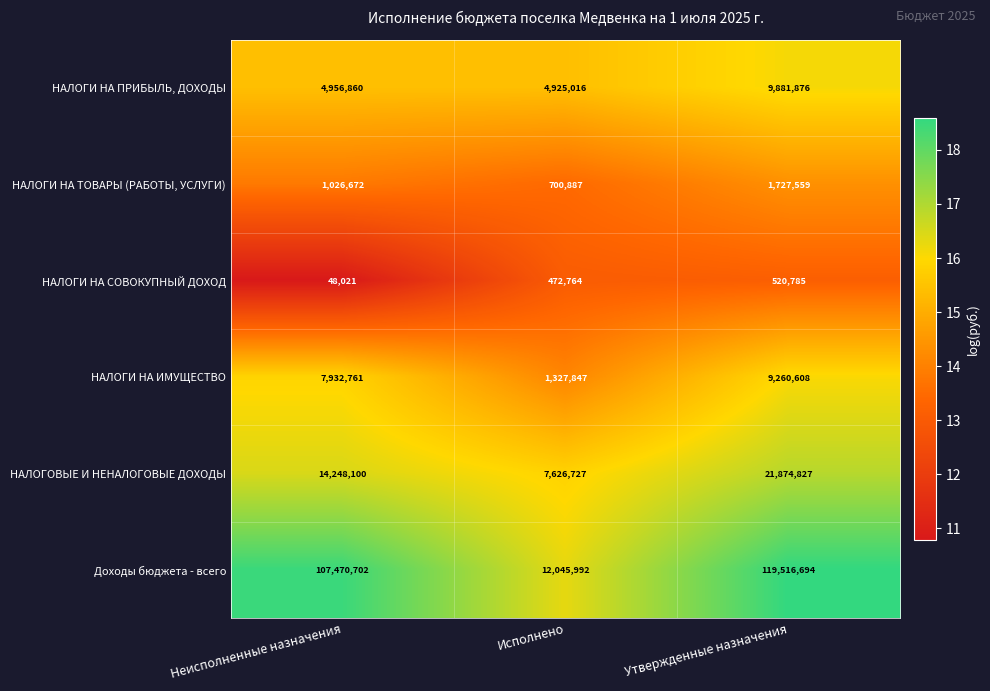

Rank the series at Утвержденные назначения from highest to lowest value.

Доходы бюджета - всего, НАЛОГОВЫЕ И НЕНАЛОГОВЫЕ ДОХОДЫ, НАЛОГИ НА ПРИБЫЛЬ, ДОХОДЫ, НАЛОГИ НА ИМУЩЕСТВО, НАЛОГИ НА ТОВАРЫ (РАБОТЫ, УСЛУГИ), НАЛОГИ НА СОВОКУПНЫЙ ДОХОД